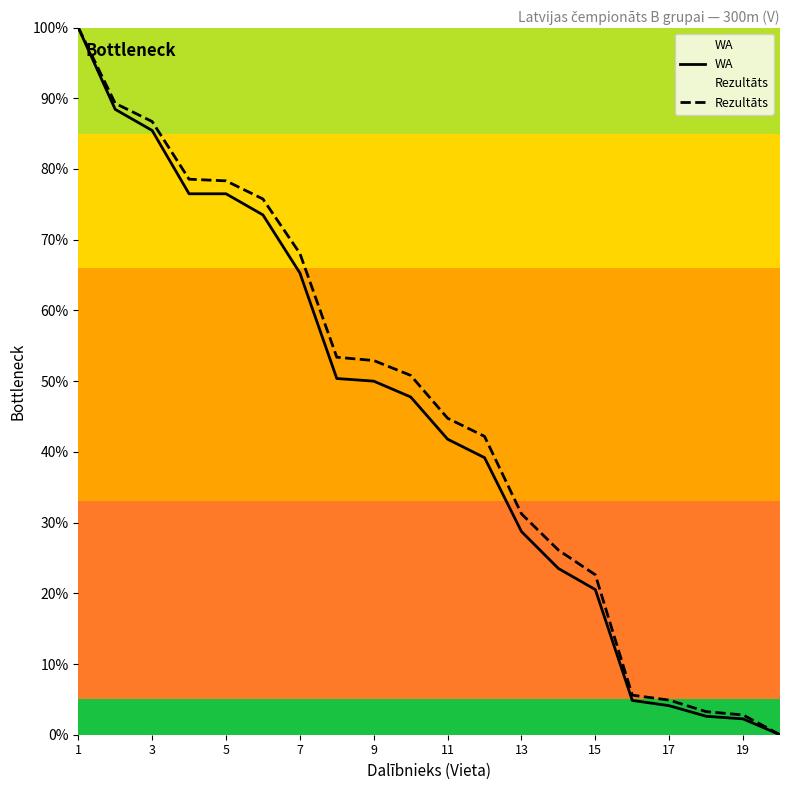

Does the chart display data point markers on the line(s)?

No